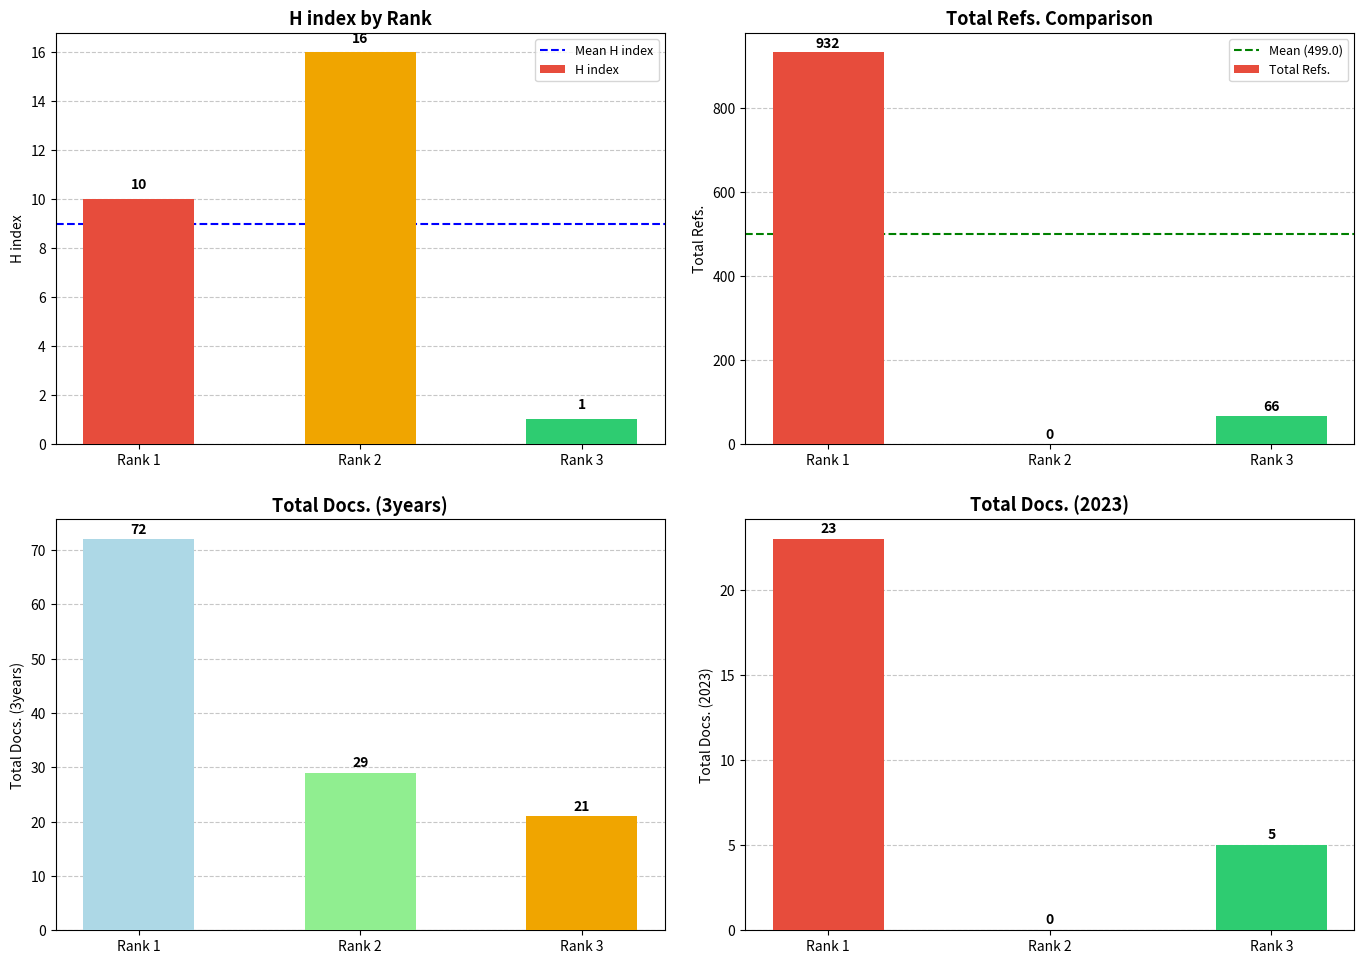

At which label does Total Refs. first exceed 66?

Rank 1